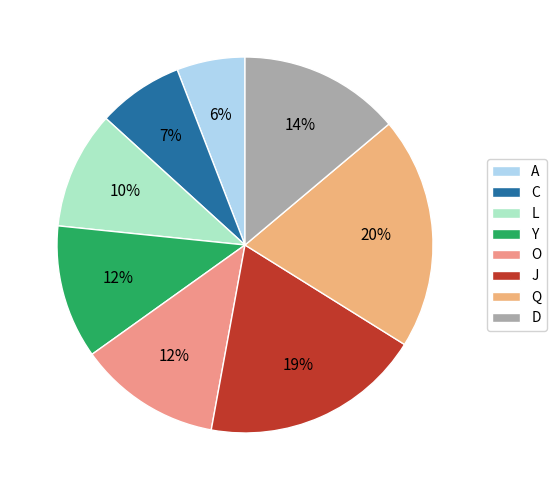

Count the number of slices in the pie.

8